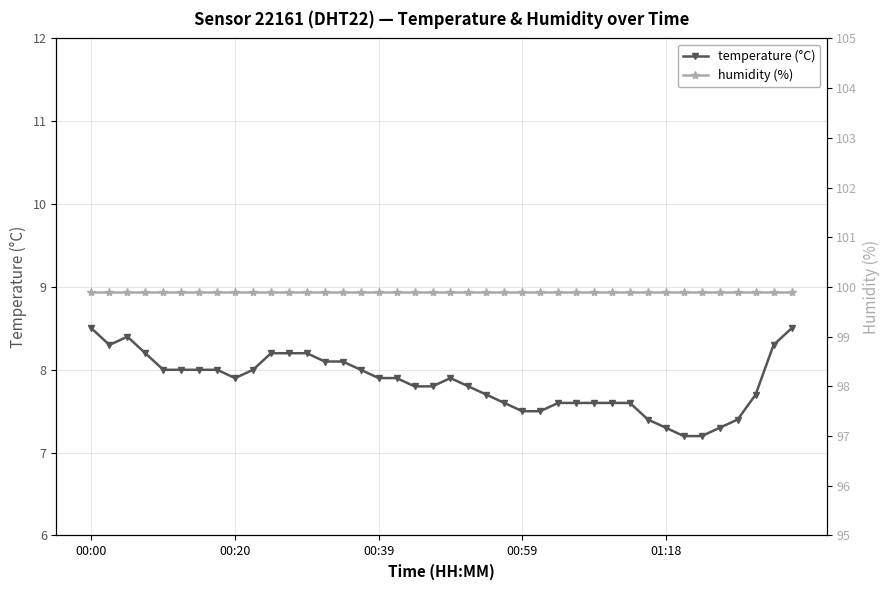

How many categories are shown in the chart?

40